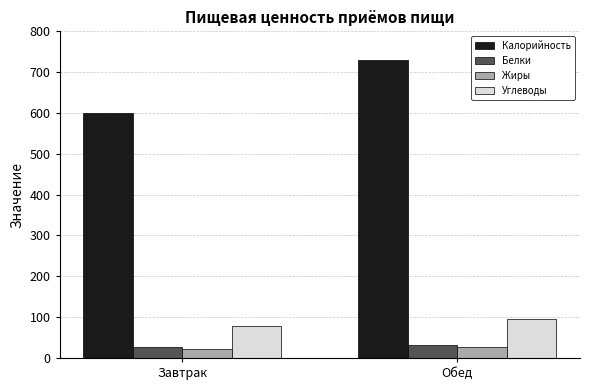

How many data points in Белки are above 32?

1